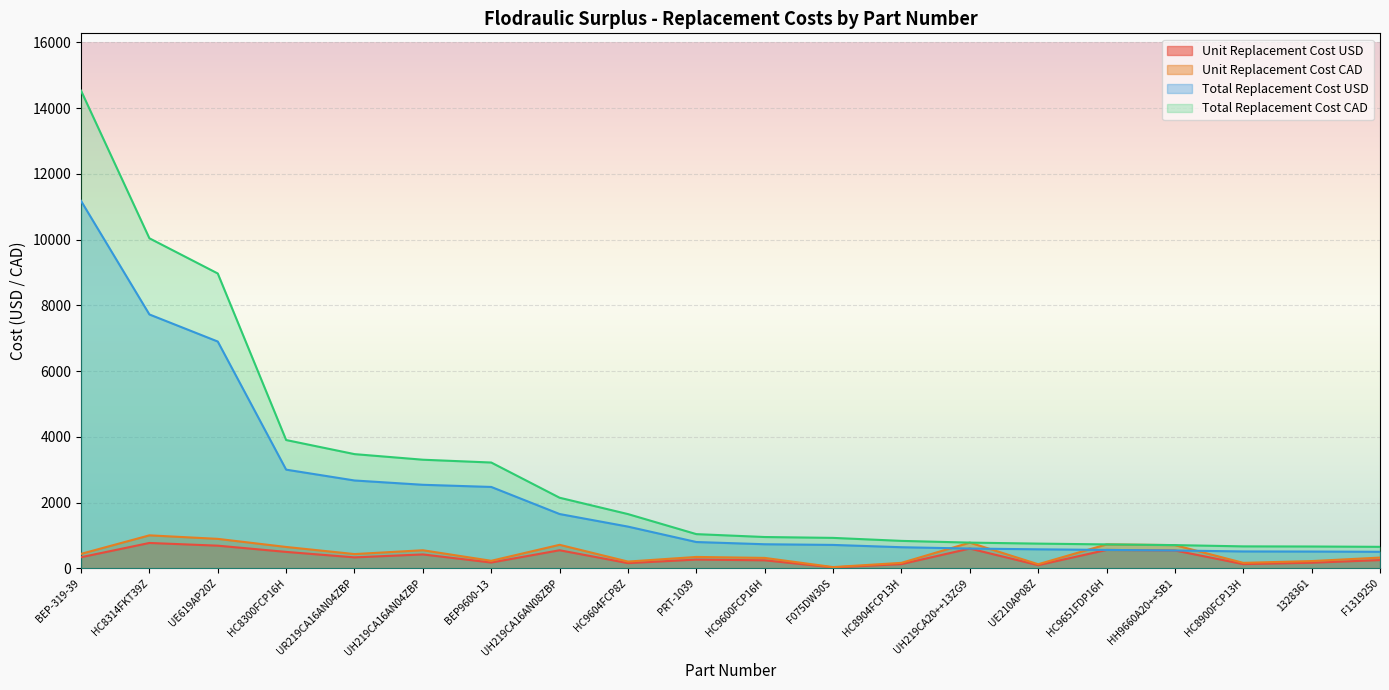

Where is Total Replacement Cost USD nearest to the value 5840?

UE619AP20Z